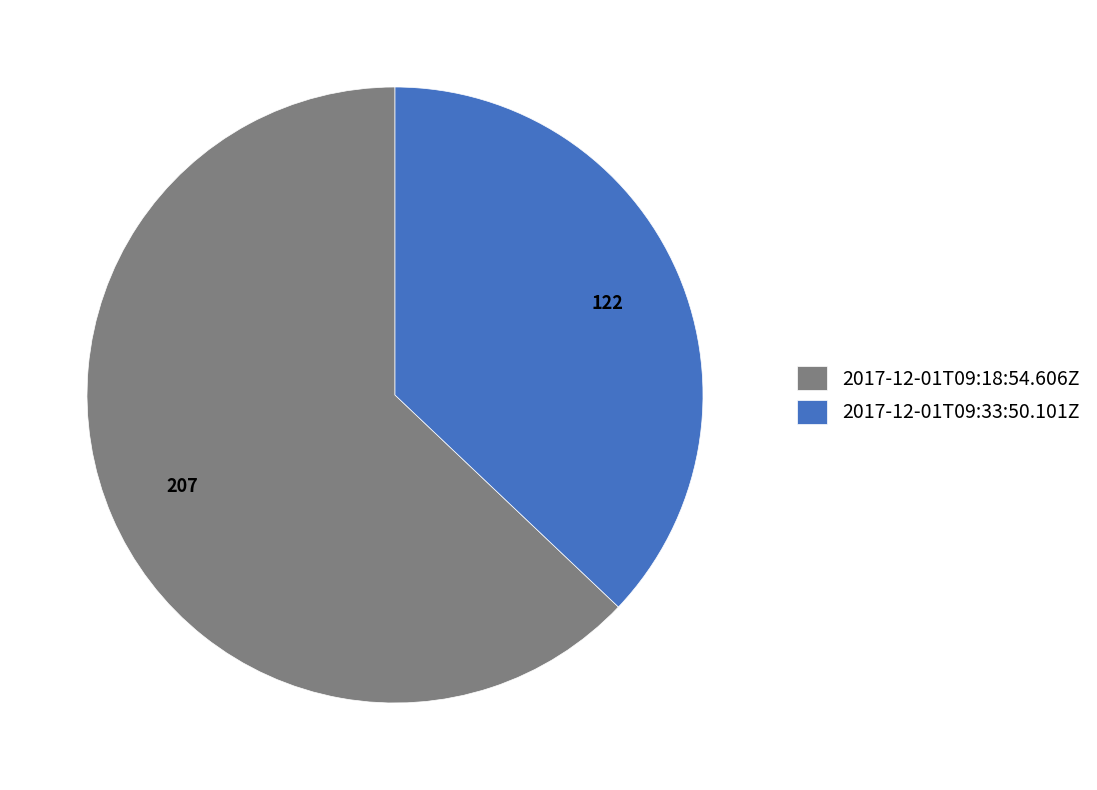

Does 2017-12-01T09:33:50.101Z represent more than half of the total?

No